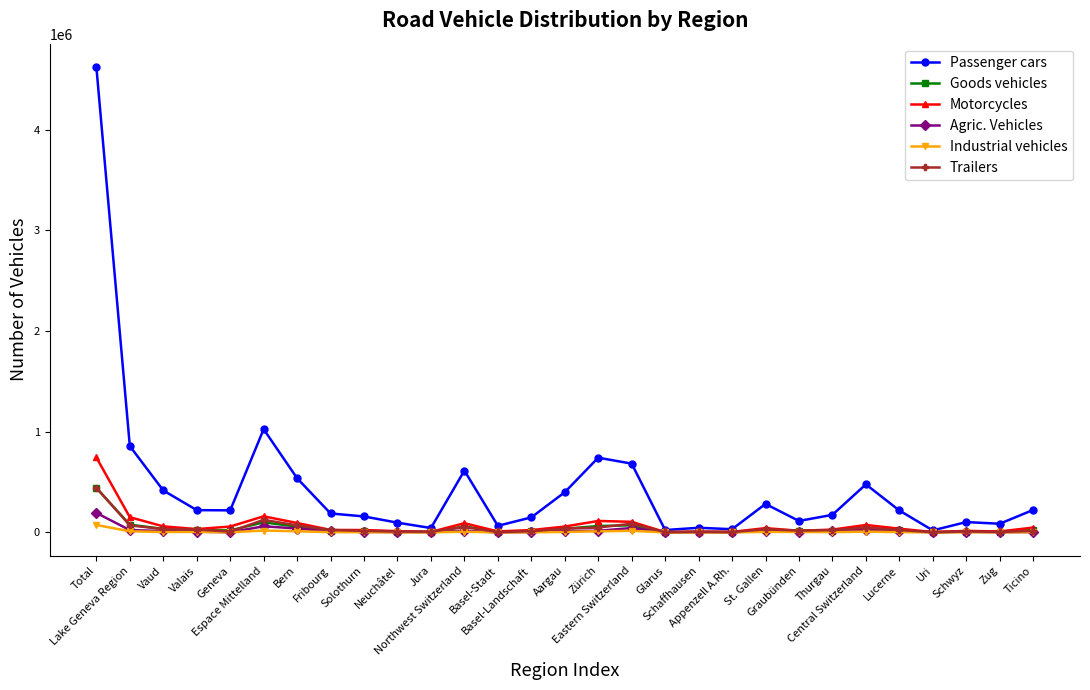

Which series has the largest range (max minus min)?

Passenger cars